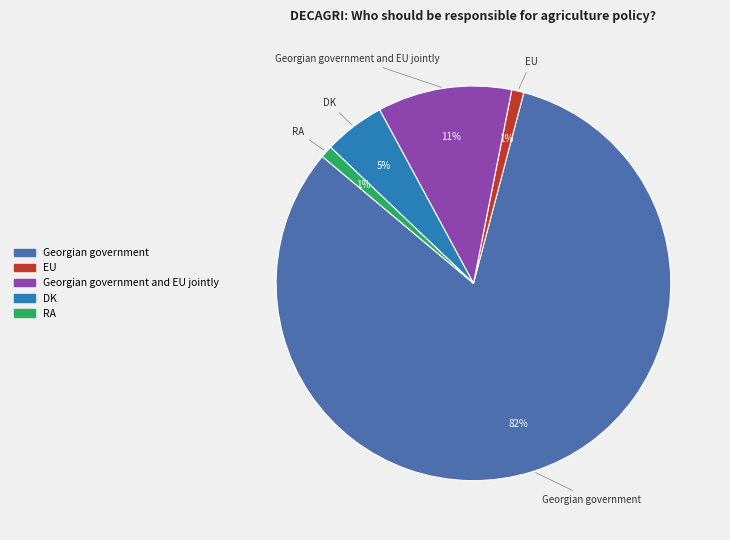

Does any single category account for the majority?

Yes